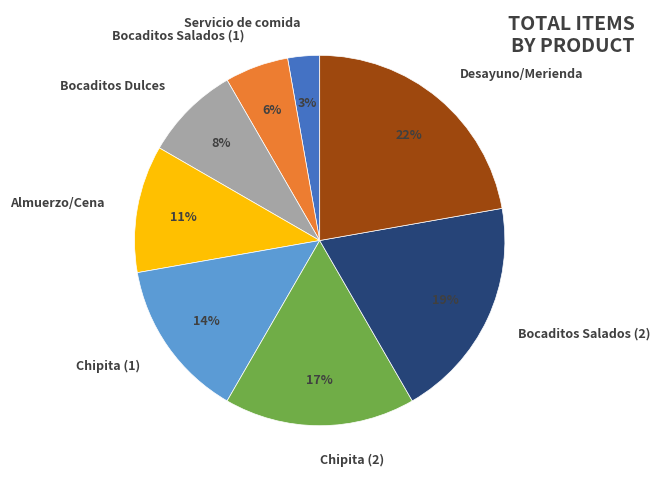

Count the number of slices in the pie.

8